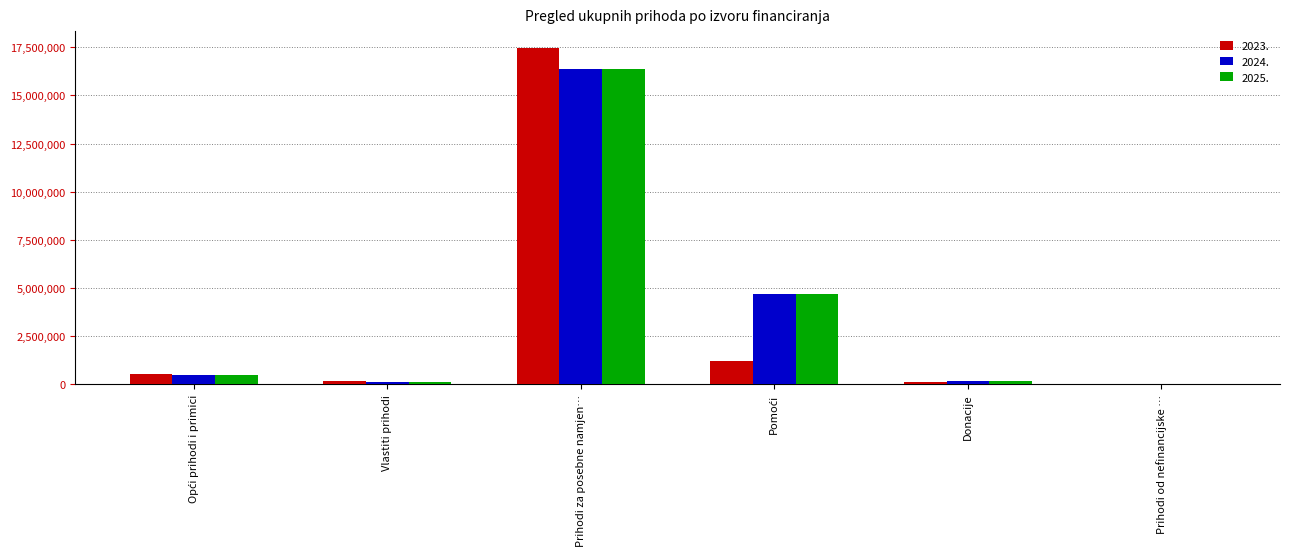

What is the highest value of the 2025. series?

16373083.0